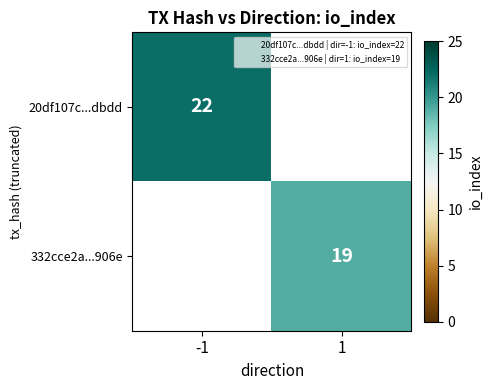

At which category does the chart reach its minimum across all series?

1